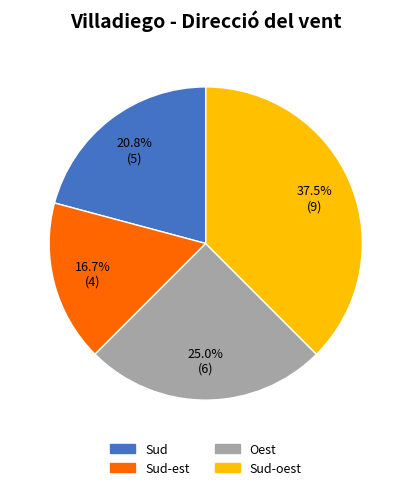

How many slices are in this pie chart?

4